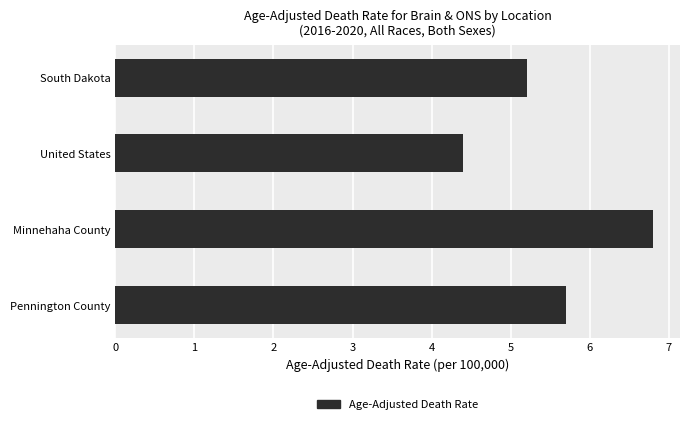

What is the sum of all values?

22.1